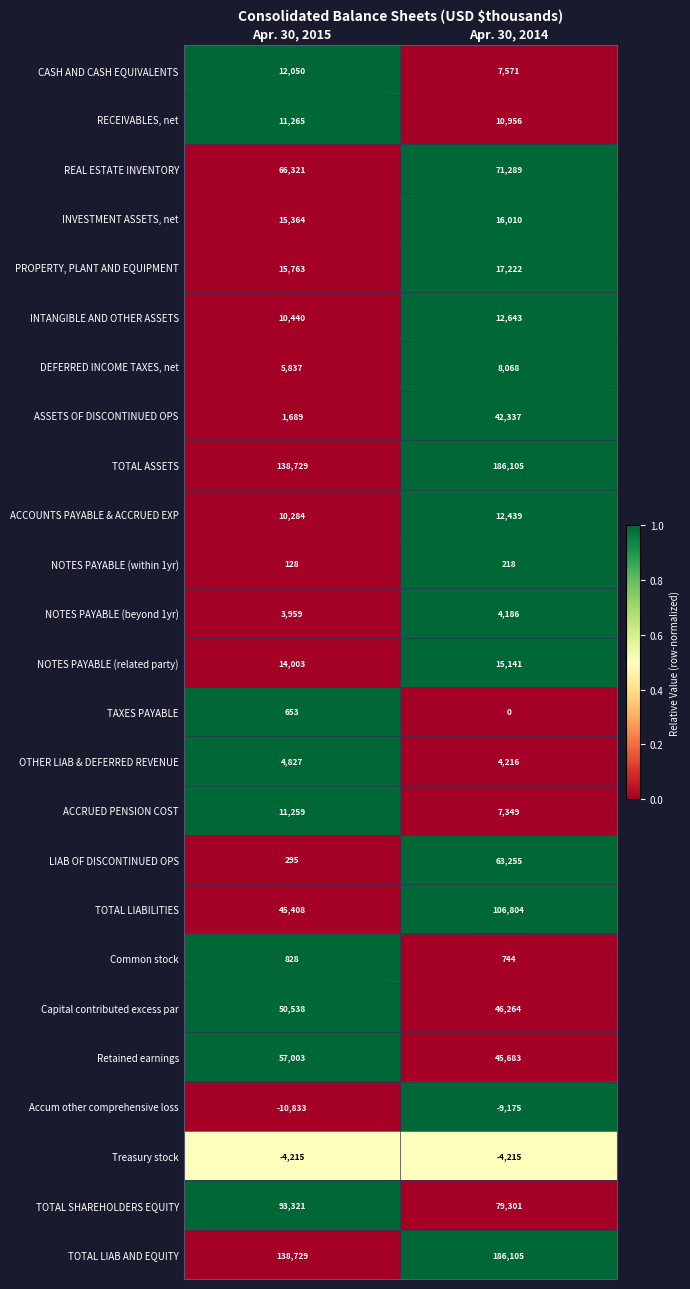

What is the average value of the NOTES PAYABLE (related party) series?

14572